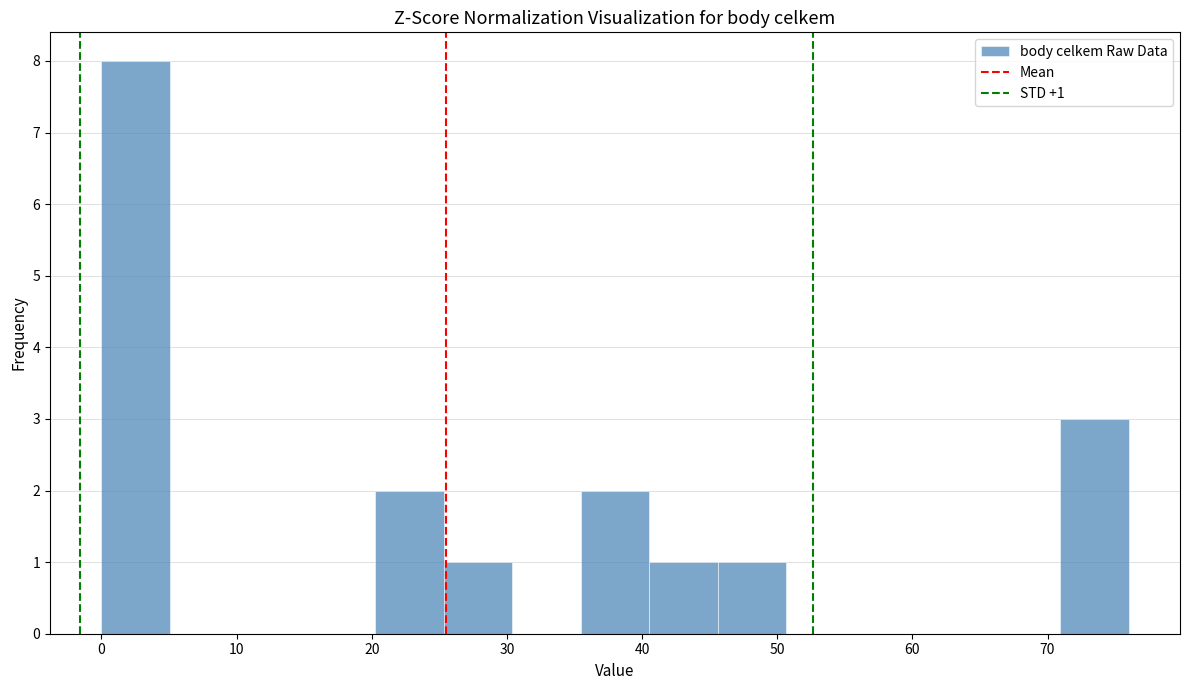

Over which range of the x-axis is the bar tallest?

0 to 5